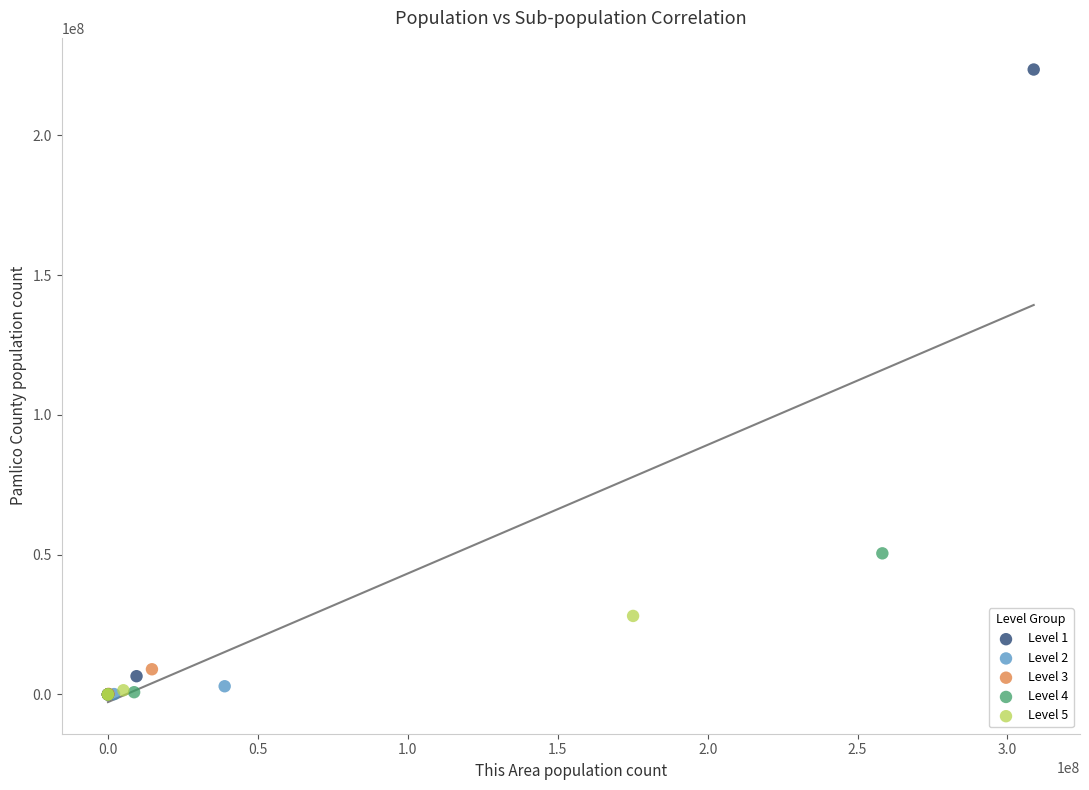

Which series contains the highest Y value?

Level 1